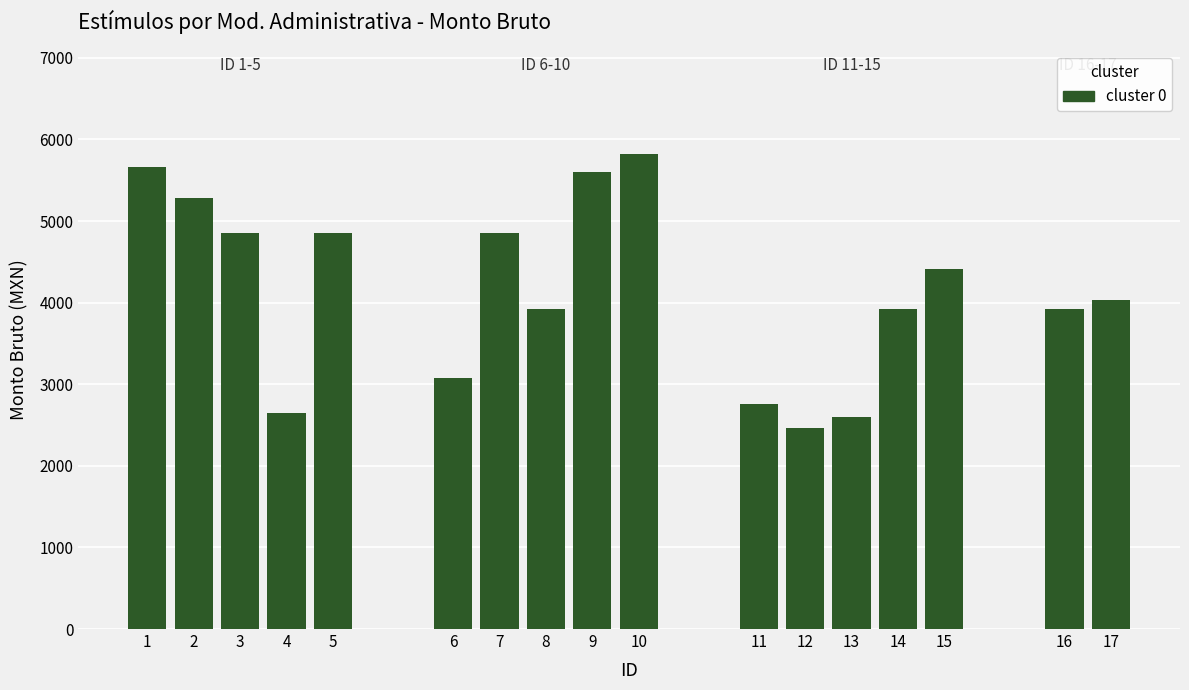

How many distinct data groups are displayed?

1